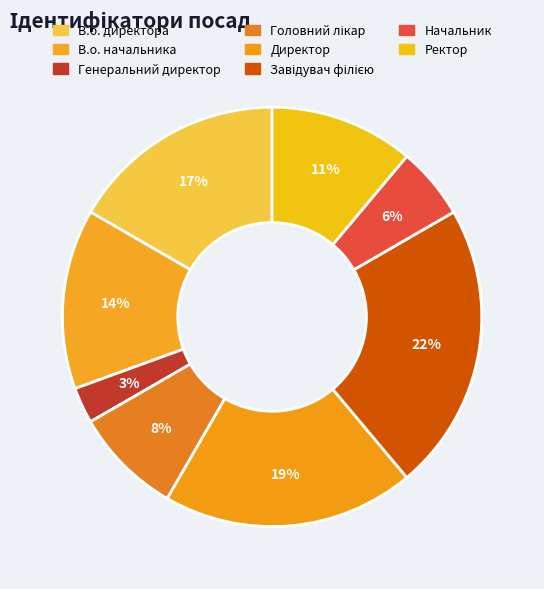

Is Завідувач філією the majority of the pie?

No